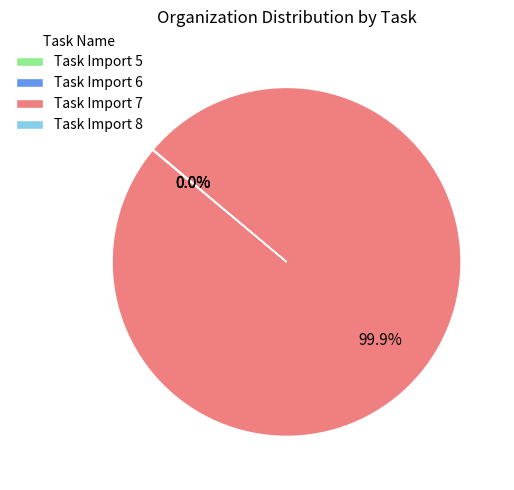

Which category accounts for the majority?

Task Import 7